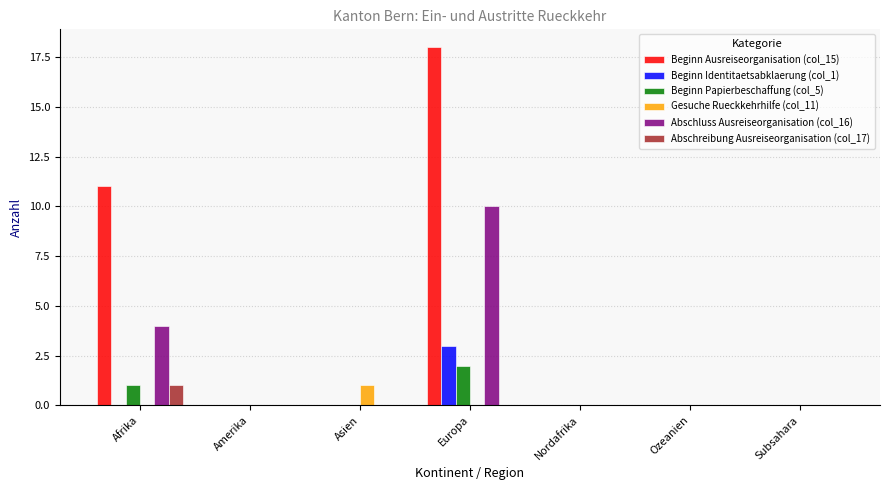

True or false: Abschreibung Ausreiseorganisation (col_17) has a value of 0 at Amerika.

True